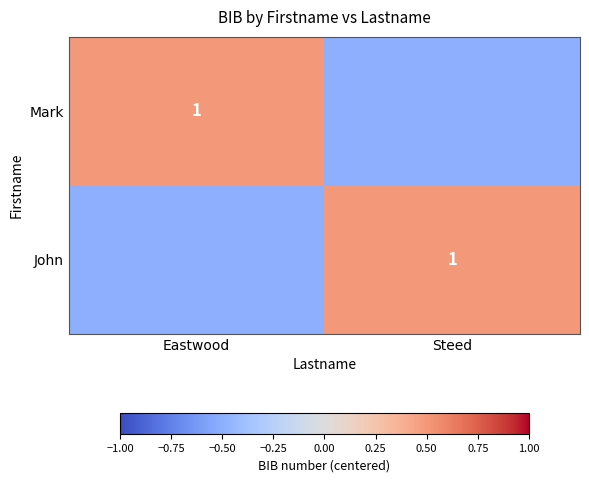

Is it true that John equals 1.5 at Steed?

False